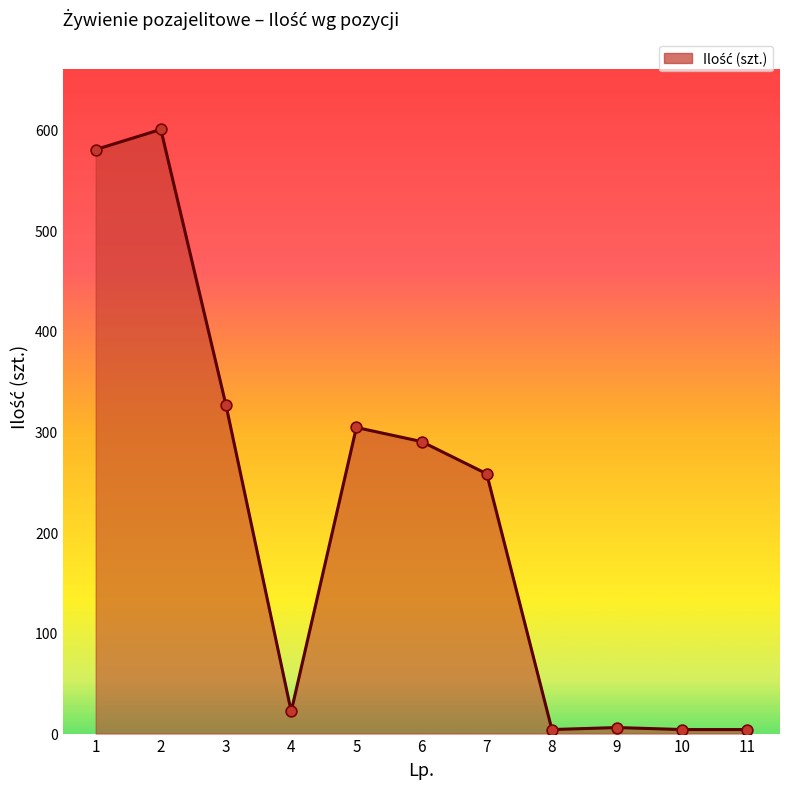

The value at 1 is 580. True or false?

True